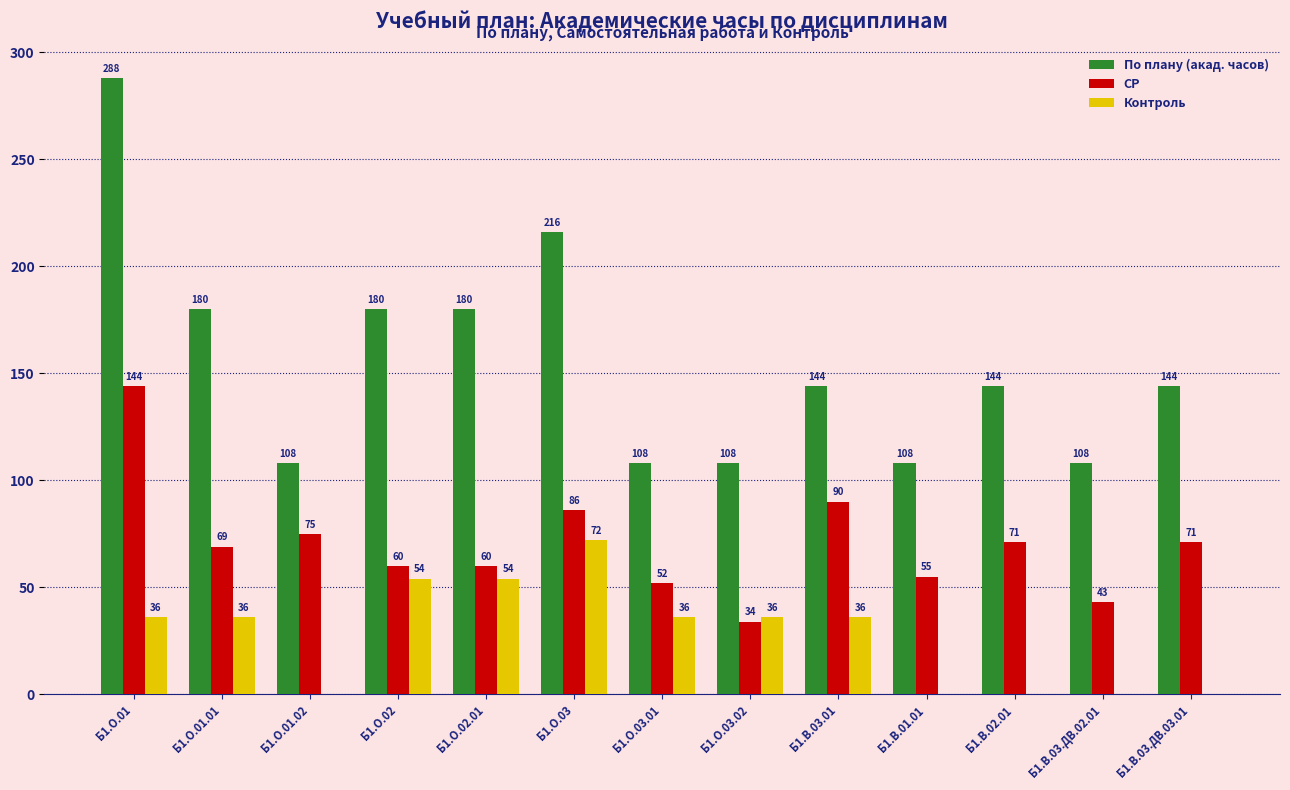

Does the chart contain stacked bars?

No